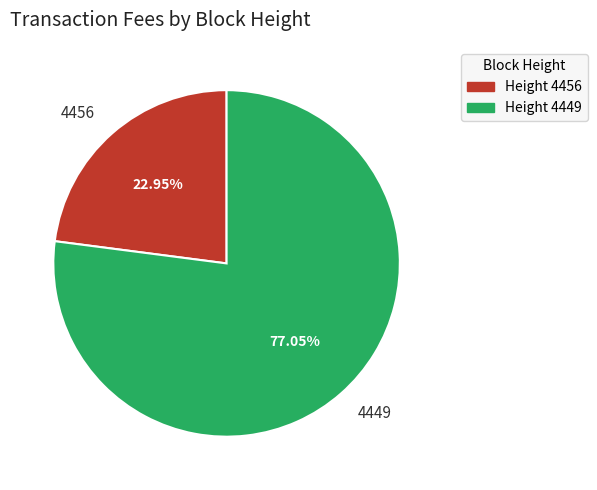

What is the smallest slice in the pie chart?

4456